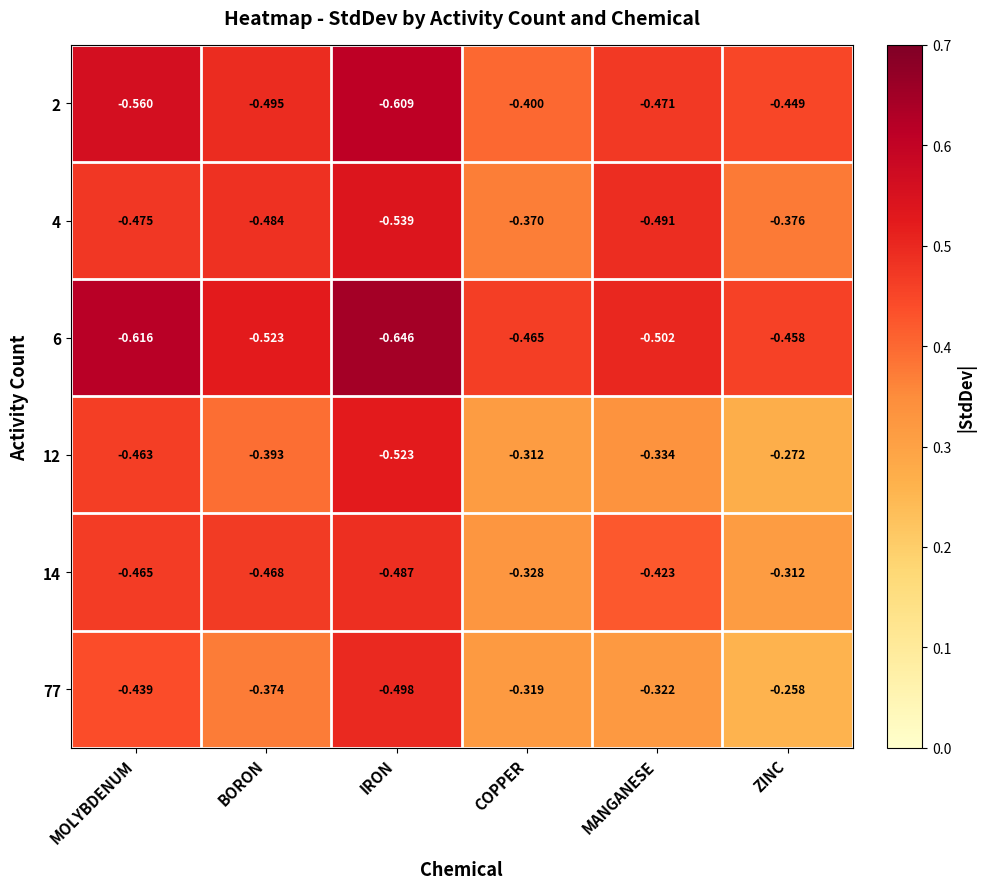

At which label is 12 closest to 0?

ZINC